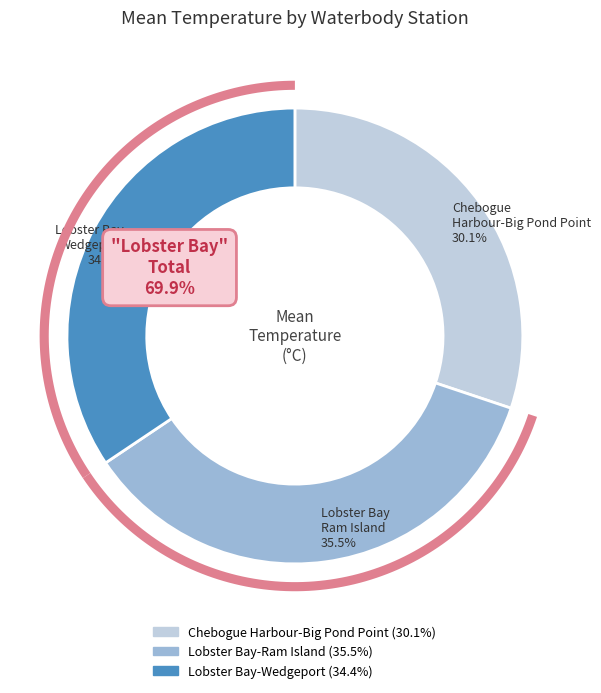

True or false: Lobster Bay-Ram Island accounts for 35% of the total.

True